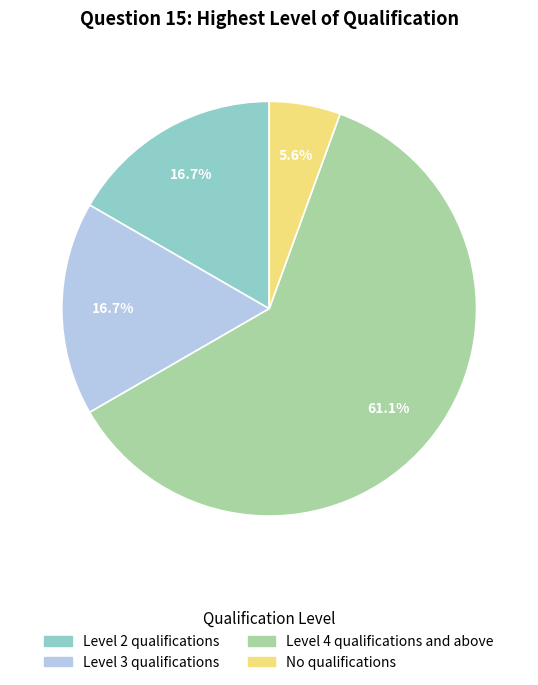

Which category has the biggest portion of the pie?

Level 4 qualifications and above